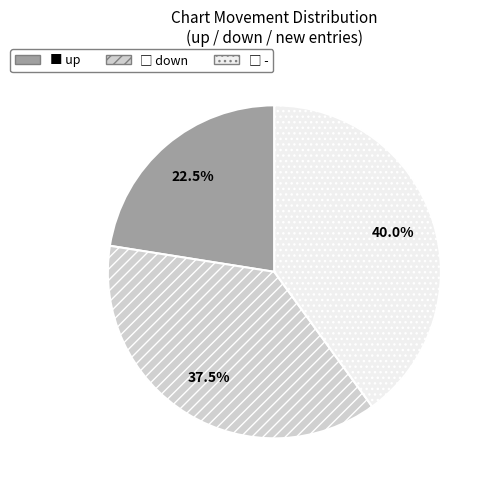

Is there a majority slice in this chart?

No